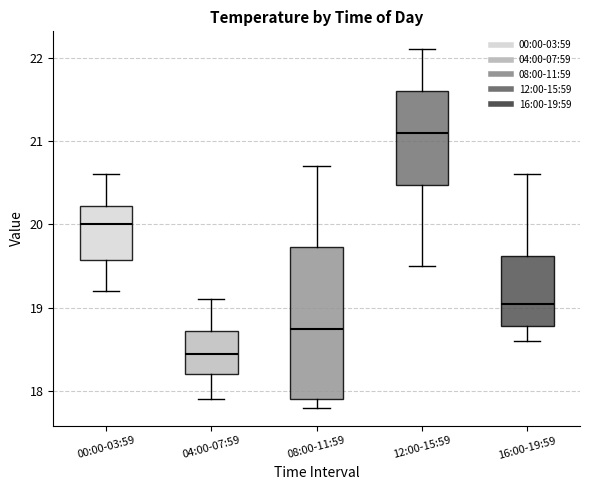

Reading left to right, transcribe this box plot: for each box, give where its median line is, the range the box spans, and where its two whiskers end, as read against the y-axis. The values are not printed on the chart, so give them approximately, as read against the axis.

00:00-03:59: median 20.0, box 19.6 to 20.2, whiskers 19.2 to 20.6
04:00-07:59: median 18.5, box 18.2 to 18.7, whiskers 17.9 to 19.1
08:00-11:59: median 18.8, box 17.9 to 19.7, whiskers 17.8 to 20.7
12:00-15:59: median 21.1, box 20.5 to 21.6, whiskers 19.5 to 22.1
16:00-19:59: median 19.1, box 18.8 to 19.6, whiskers 18.6 to 20.6